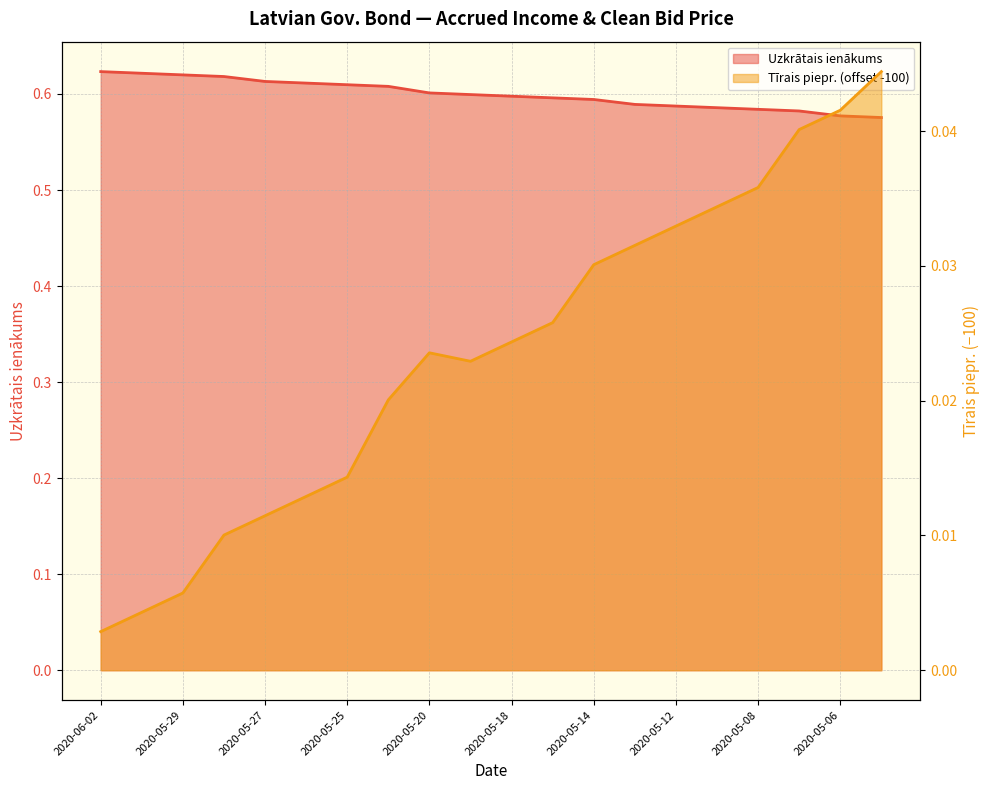

What is the label of the 11th point from the left?

2020-05-18